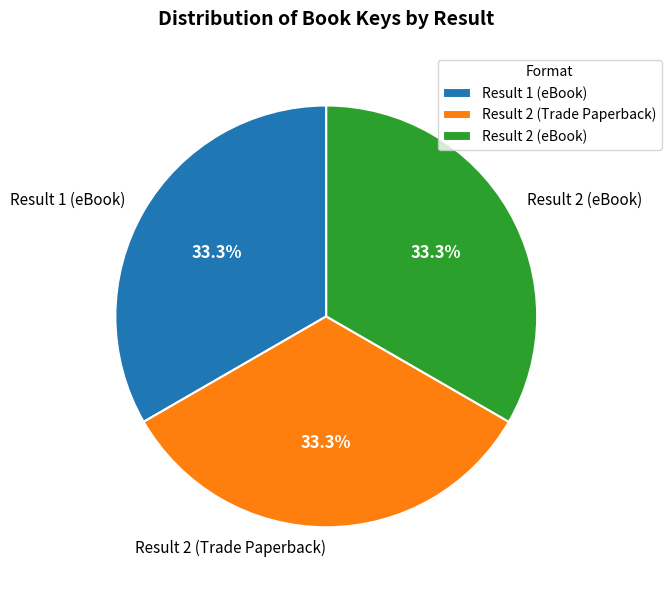

What is the ratio of the value at Result 2 (Trade Paperback) to the value at Result 1 (eBook)?

1.0